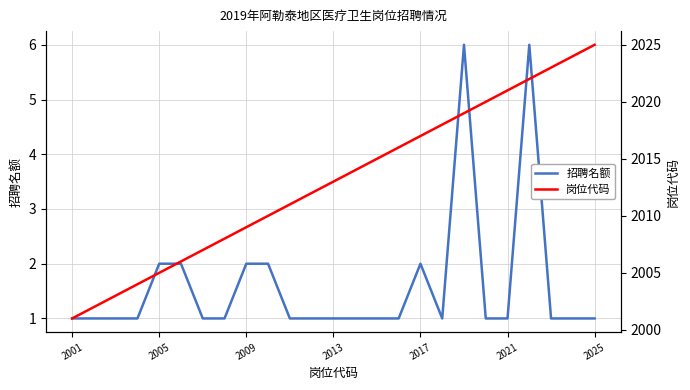

At how many categories does at least one series exceed 517?

25